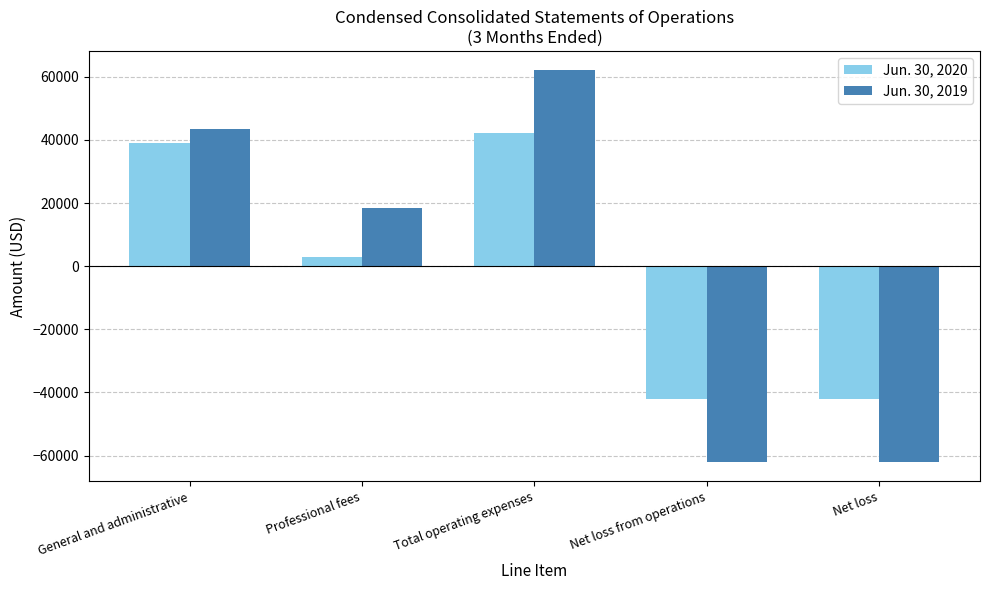

What are all the series names shown in the legend?

Jun. 30, 2020, Jun. 30, 2019